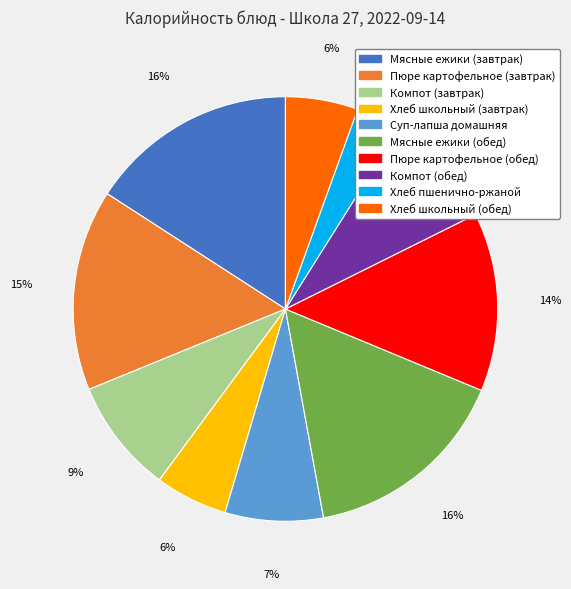

Between Мясные ежики (обед) and Хлеб пшенично-ржаной, which is larger?

Мясные ежики (обед)